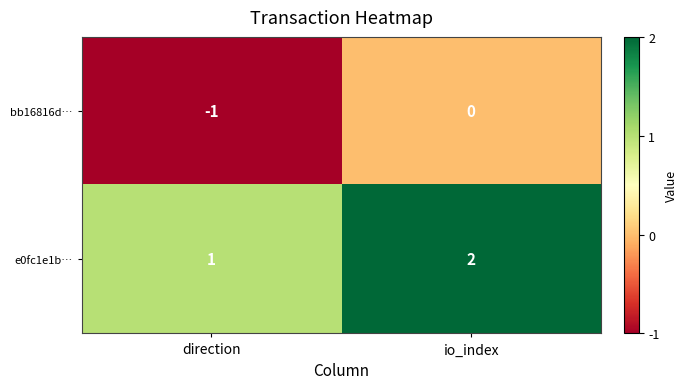

Rank the categories by bb16816d… value from highest to lowest.

io_index, direction